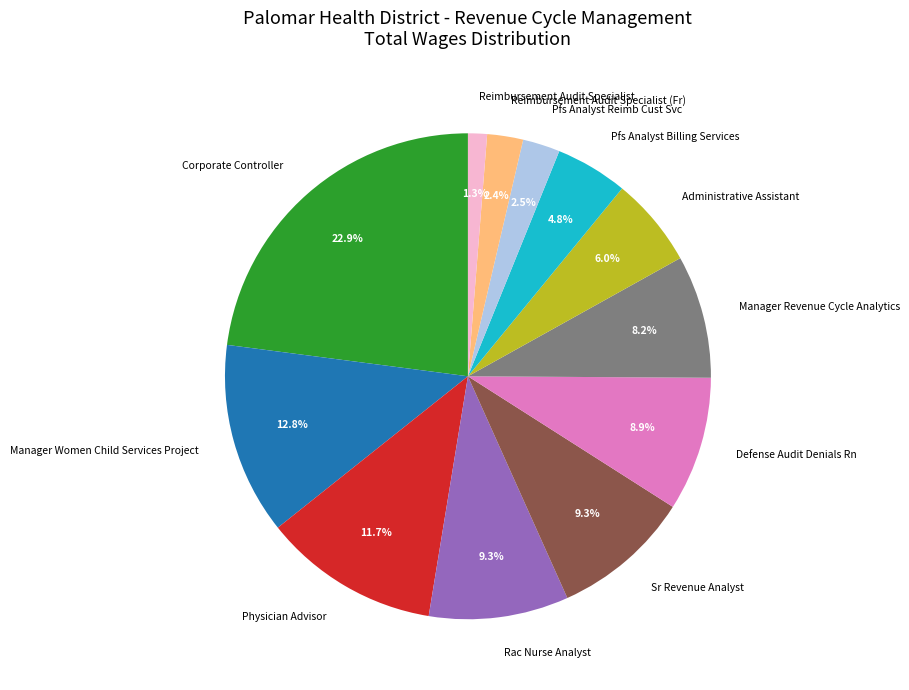

Does Reimbursement Audit Specialist (Fr) account for over 50% of the chart?

No